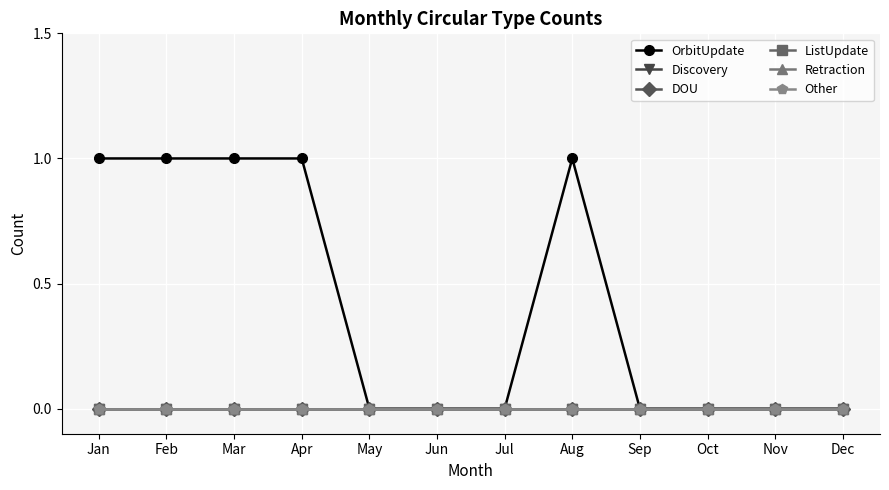

Reading left to right, what are all the values shown in this chart?

OrbitUpdate: 1	1	1	1	0	0	0	1	0	0	0	0
Discovery: 0	0	0	0	0	0	0	0	0	0	0	0
DOU: 0	0	0	0	0	0	0	0	0	0	0	0
ListUpdate: 0	0	0	0	0	0	0	0	0	0	0	0
Retraction: 0	0	0	0	0	0	0	0	0	0	0	0
Other: 0	0	0	0	0	0	0	0	0	0	0	0